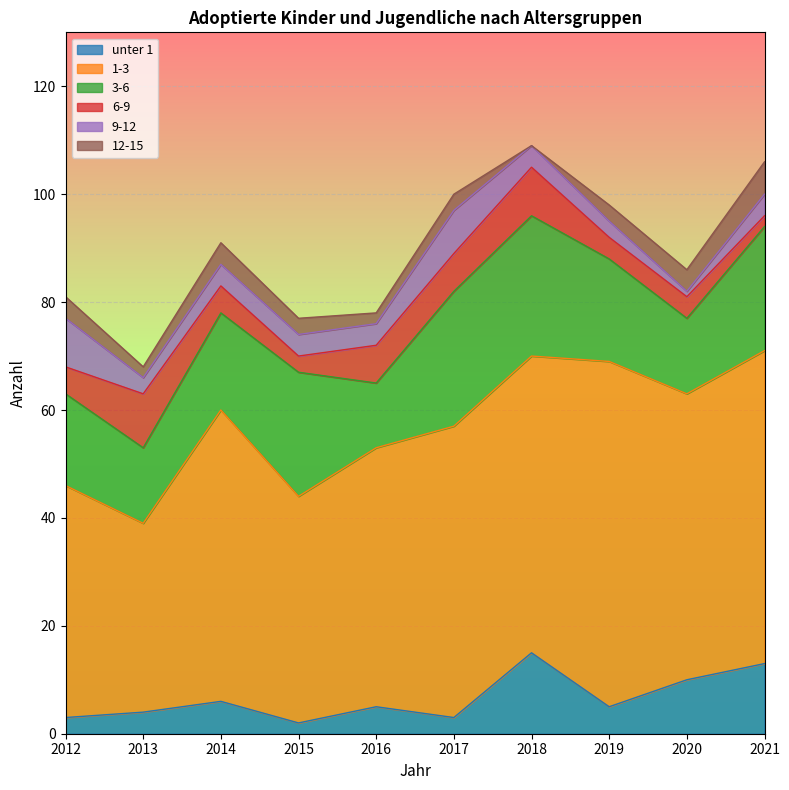

What is the approximate value of 6-9 at 2020?

4